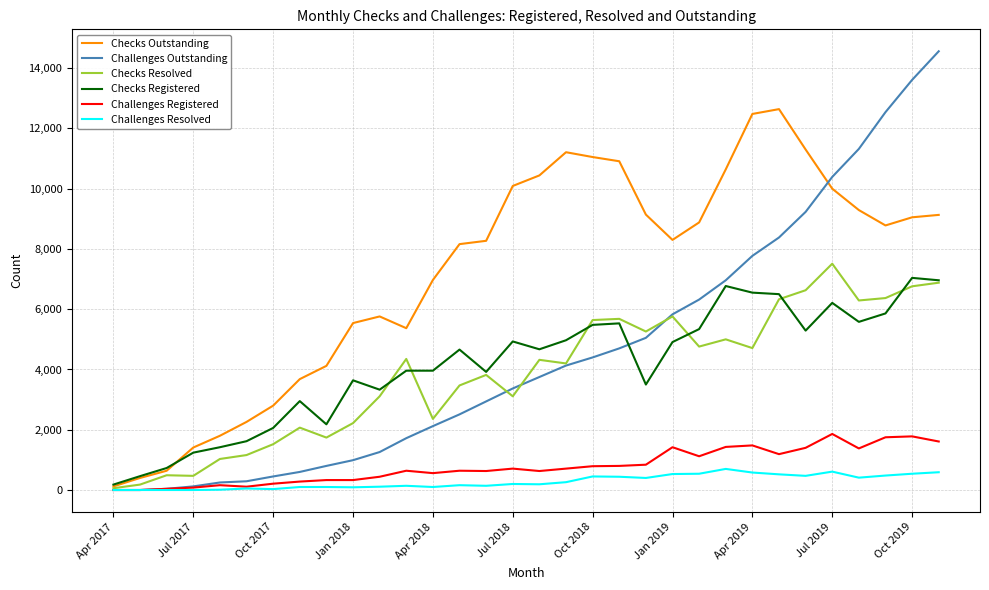

Which series has the largest total across all categories?

Checks Outstanding